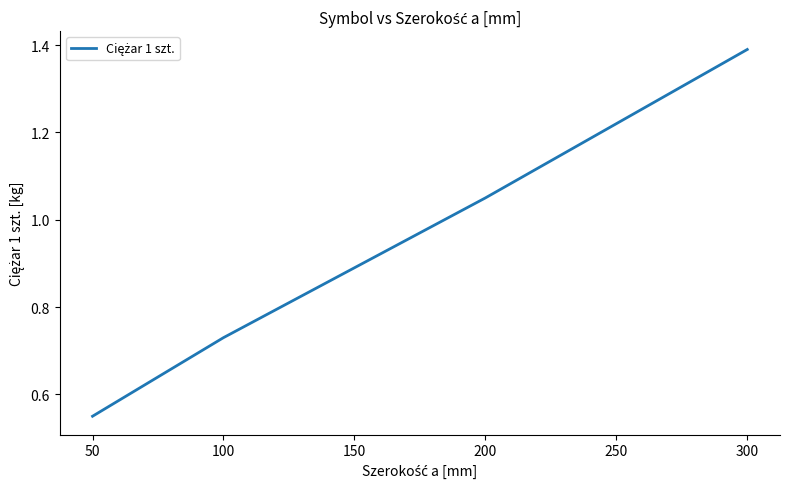

List the labels in order of value, smallest first.

50, 100, 150, 200, 300